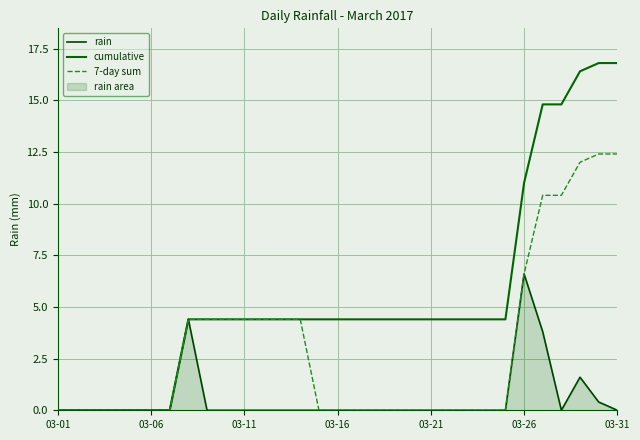

At how many categories does at least one series exceed 7?

6